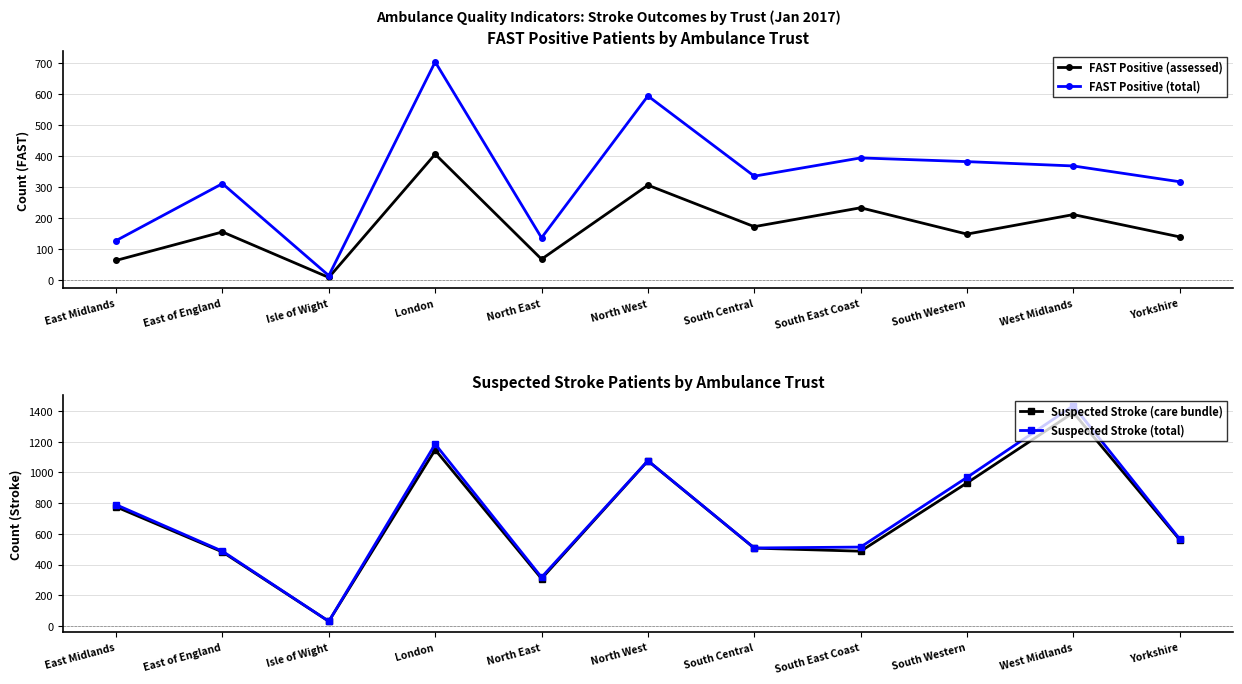

At which category does the chart reach its minimum across all series?

Isle of Wight